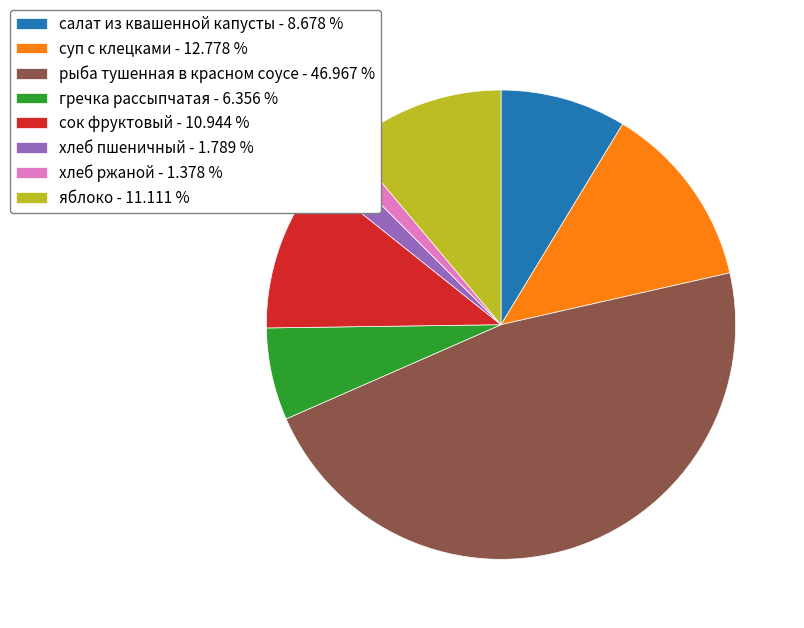

How many segments does this pie chart have?

8